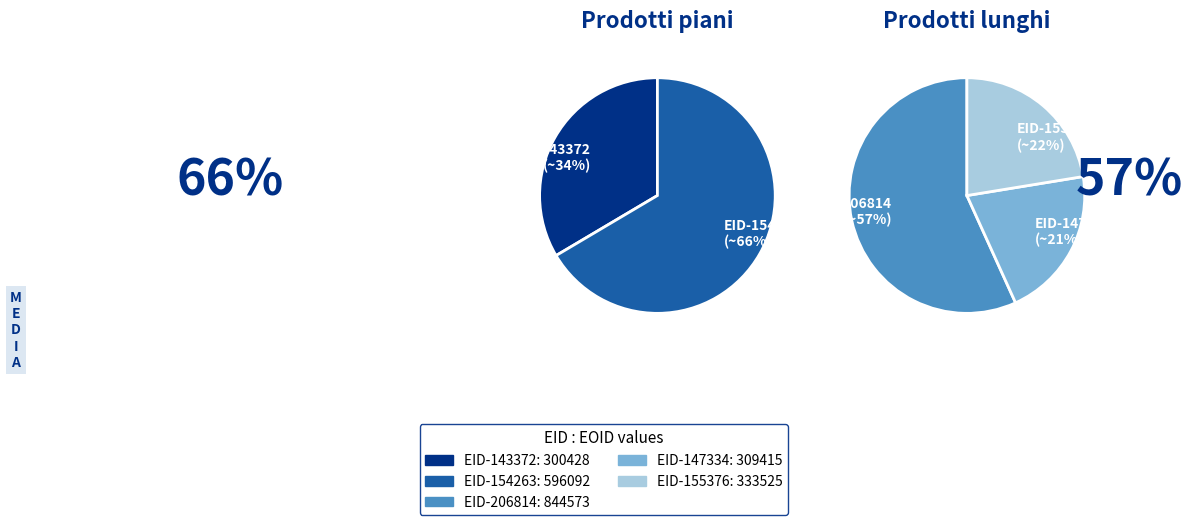

Does EID-155376 account for over 50% of the chart?

No